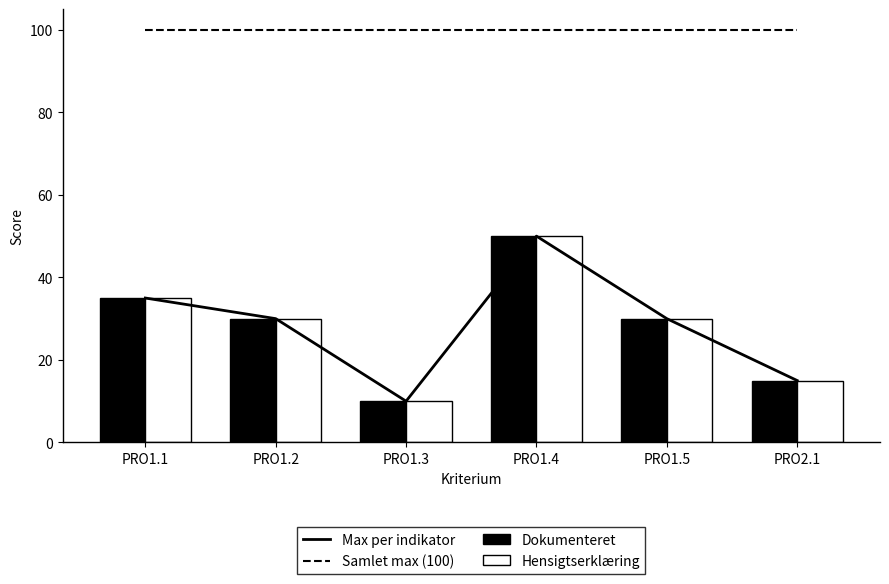

What is the difference between the highest and lowest values at PRO1.1?

65